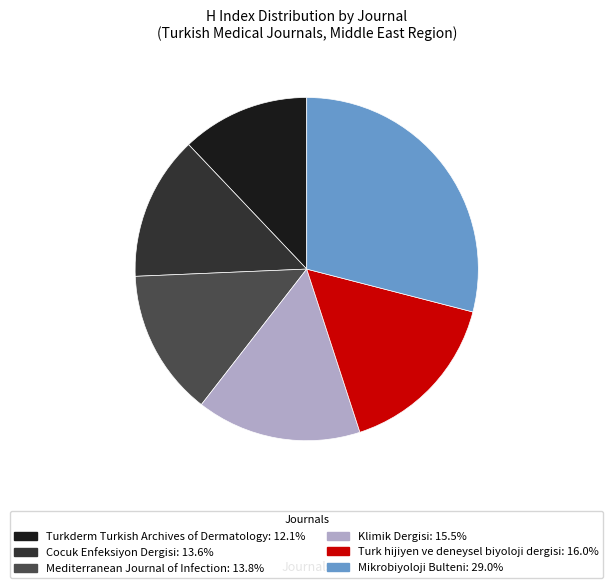

Does Turkderm Turkish Archives of Dermatology represent more than half of the total?

No